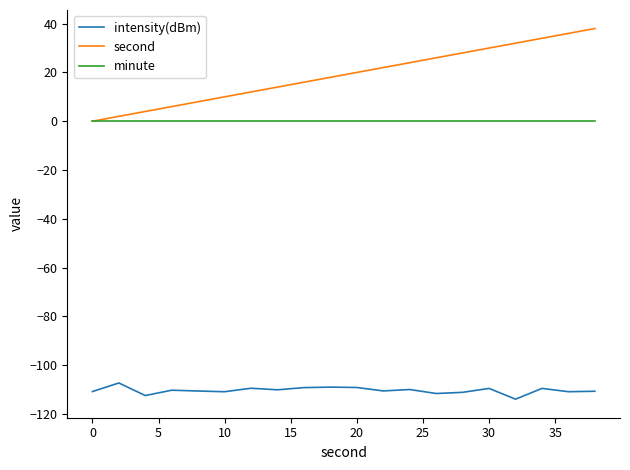

What is the lowest value of the intensity(dBm) series?

-113.9